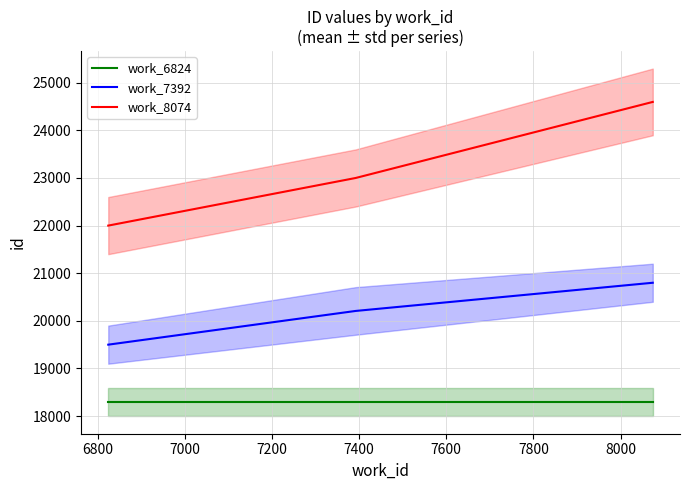

What is the minimum value for work_7392?

19500.0